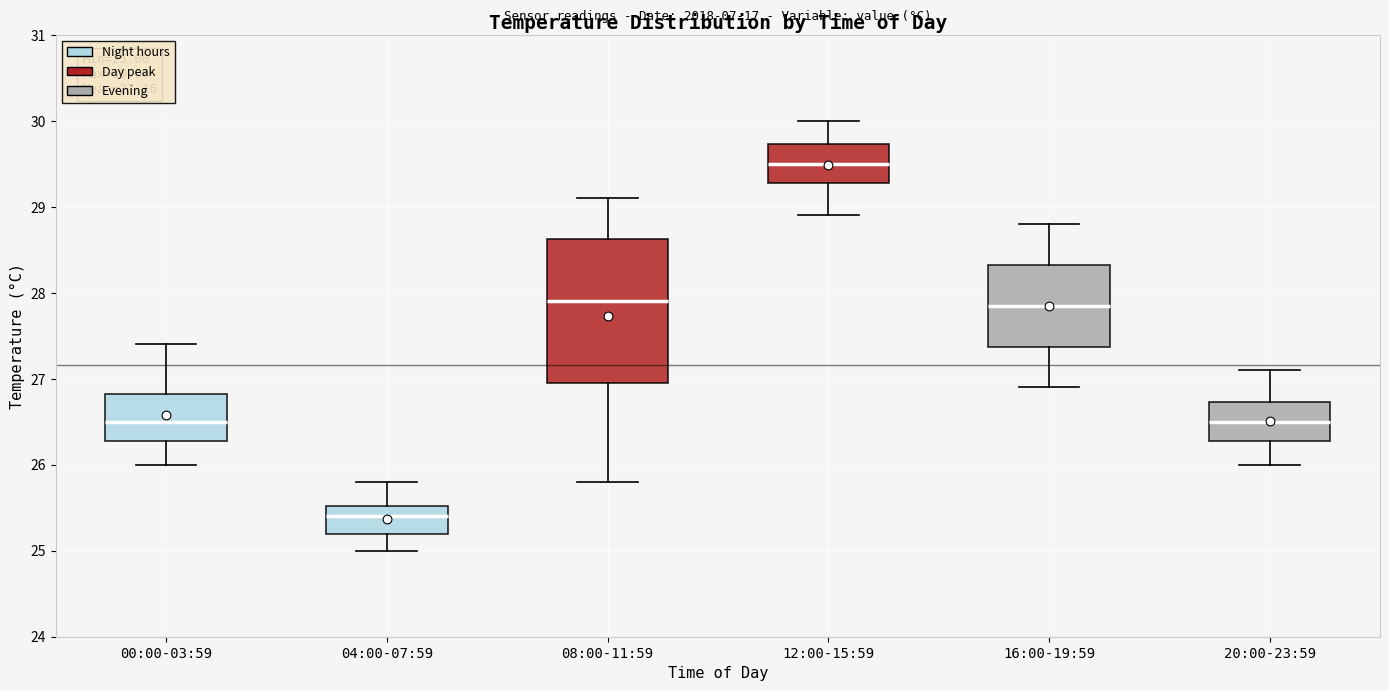

Which box's median line is the highest?

12:00-15:59